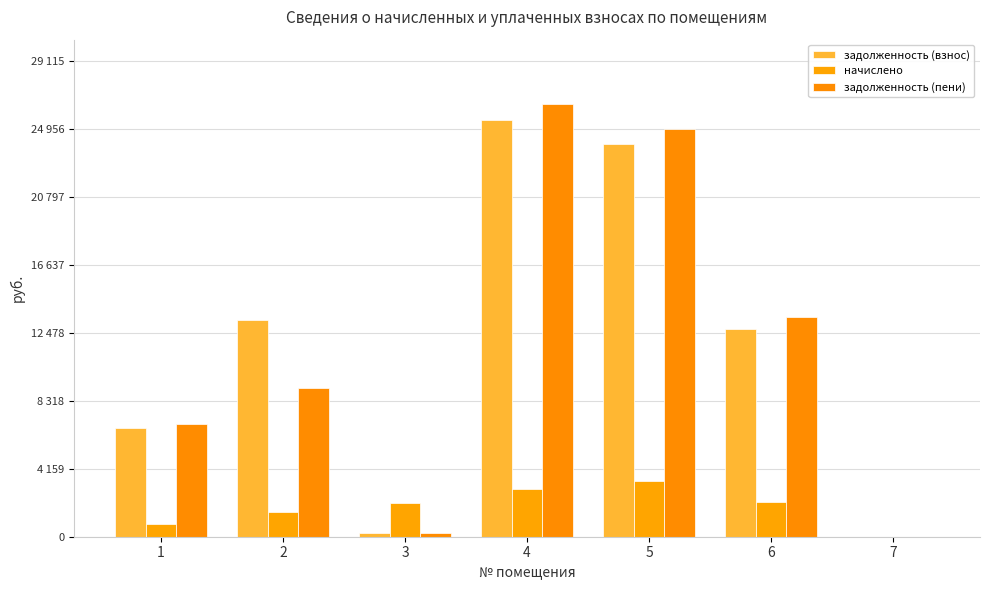

Reading right to left, extract all data points from this chart.

задолженность (взнос): 0.0	12739.6	24072.0	25494.0	228.2	13267.9	6628.4
начислено: 0.0	2146.9	3393.0	2925.0	2053.3	1526.8	760.5
задолженность (пени): 0.0	13455.2	24973.0	26469.0	228.2	9118.4	6881.9